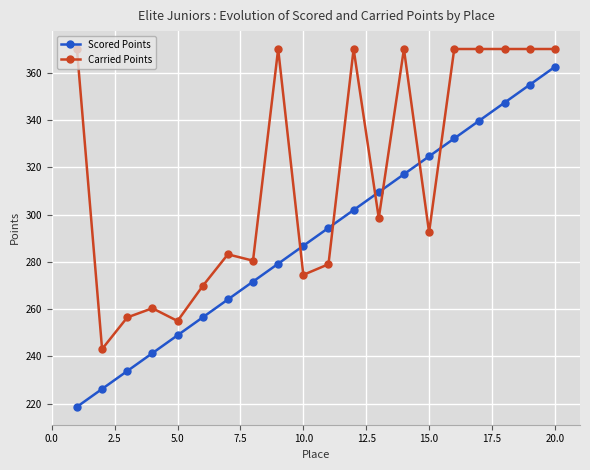

What is the smallest value displayed?

218.7